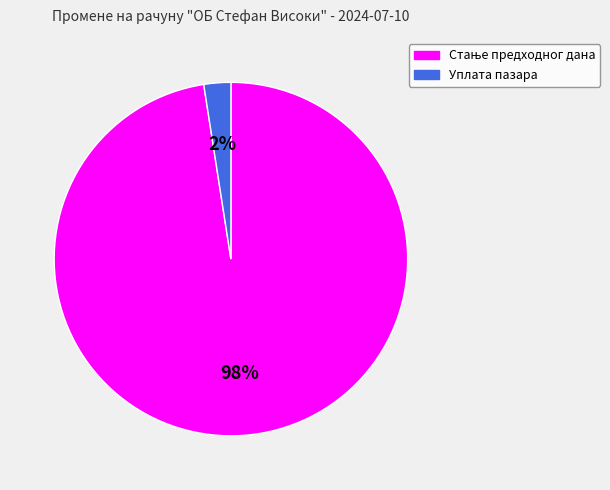

How many slices are in this pie chart?

2